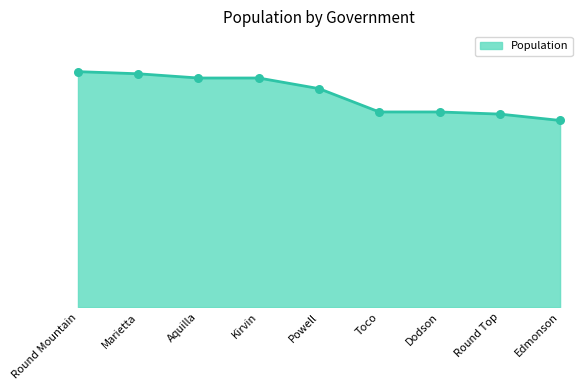

What is the ratio of the value at Kirvin to the value at Toco?

1.2